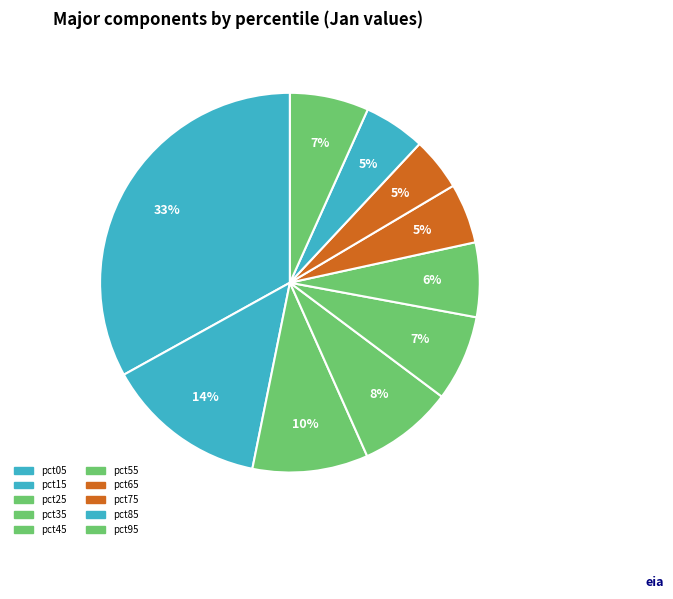

How much of the chart is everything except pct95?

93.3%